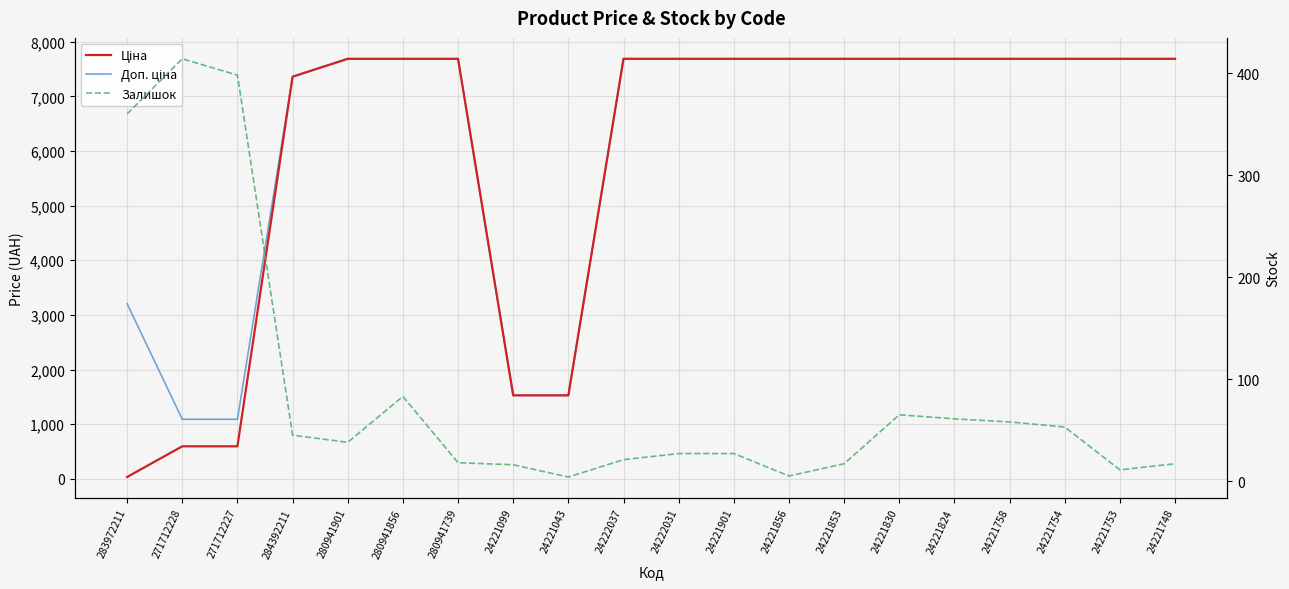

What is the sum of all Ціна values?

119265.2